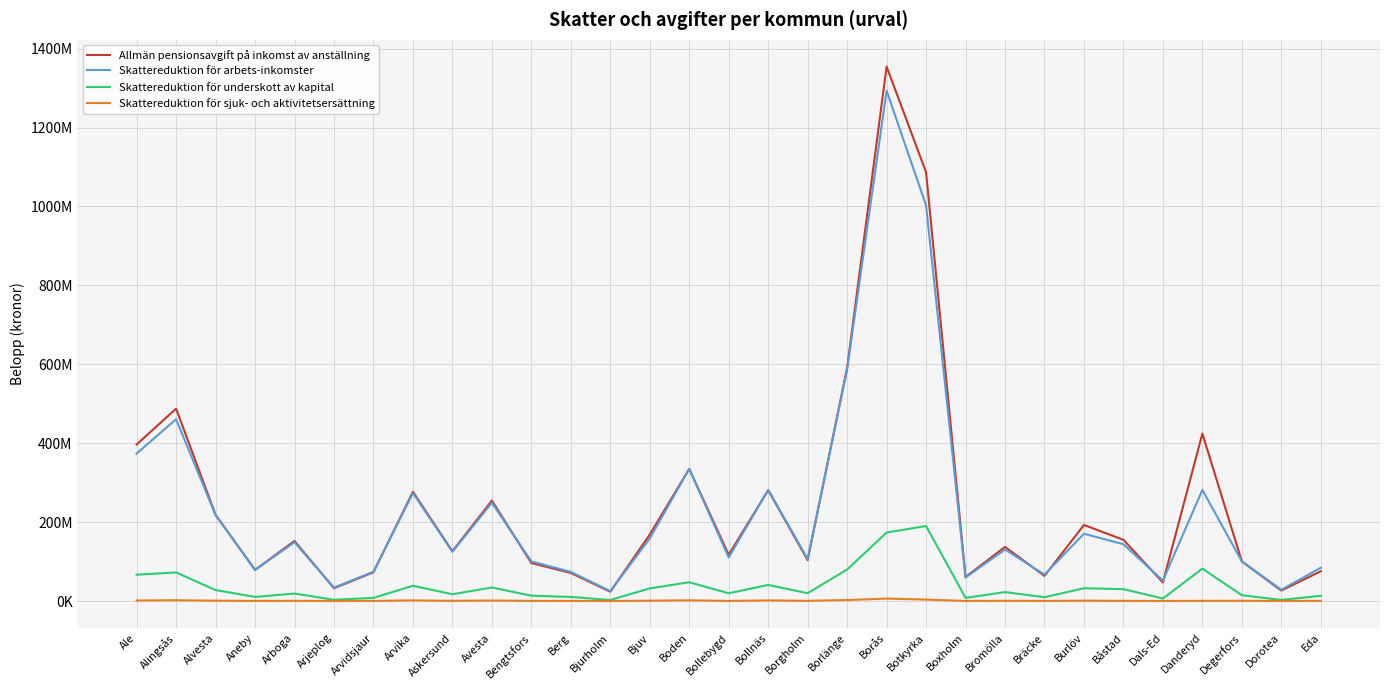

True or false: Allmän pensionsavgift på inkomst av anställning and Skattereduktion för arbets-inkomster cross at least once.

True